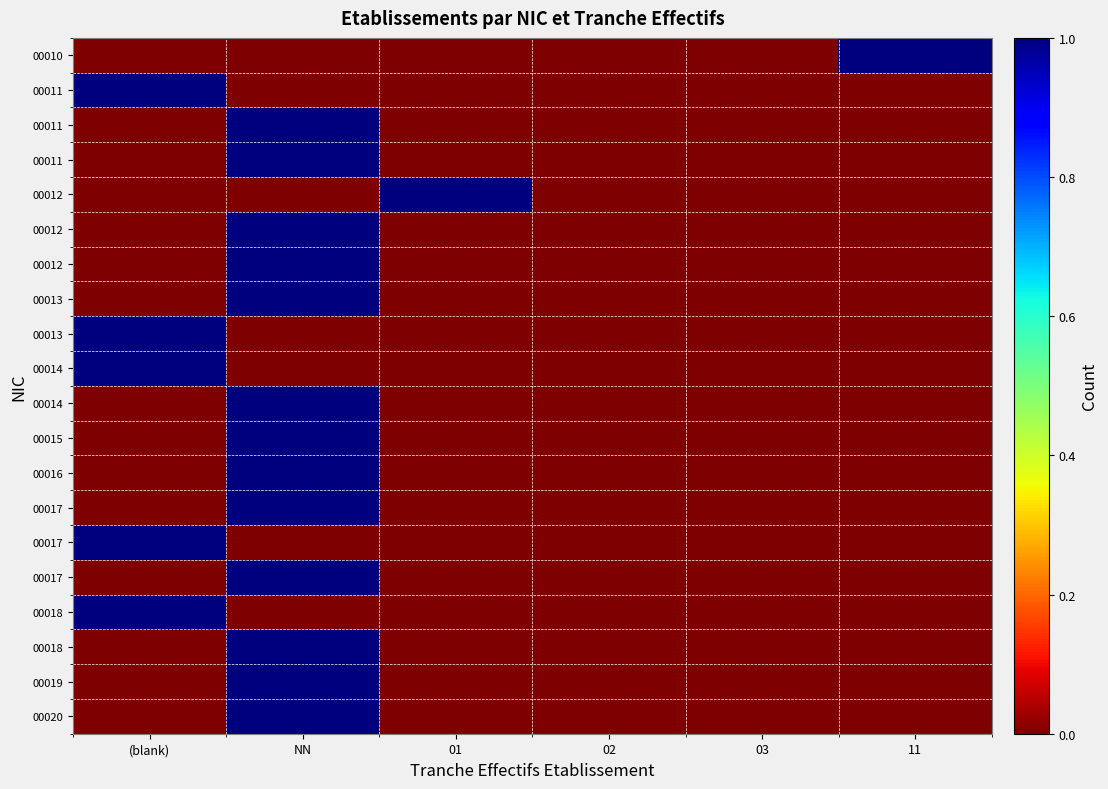

Count the number of categories in the chart.

6